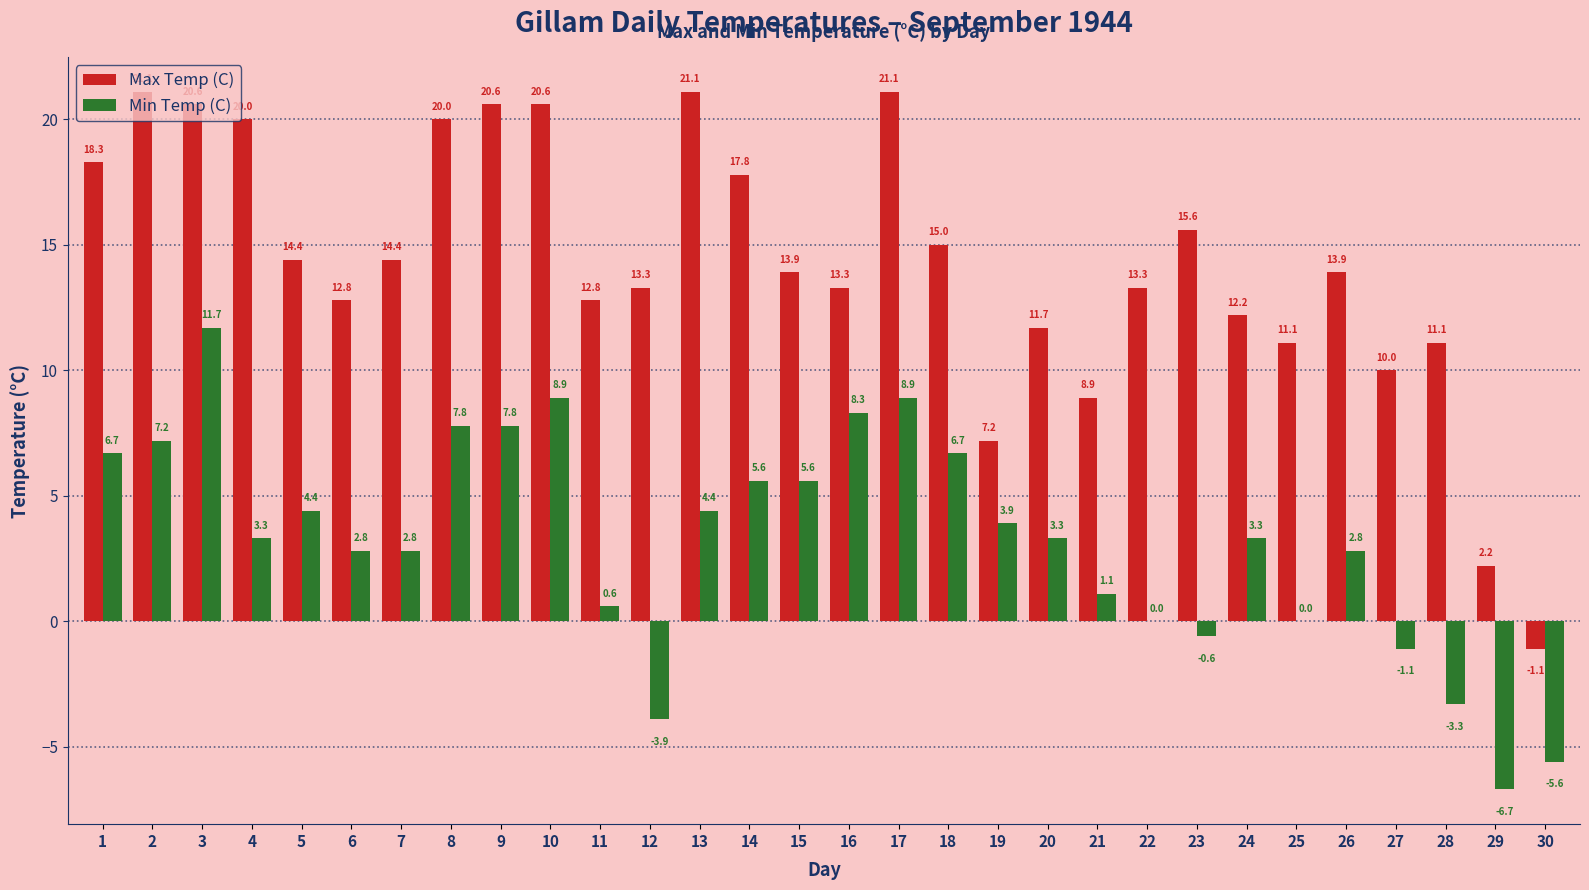

At which category is the sum across all series the highest?

3